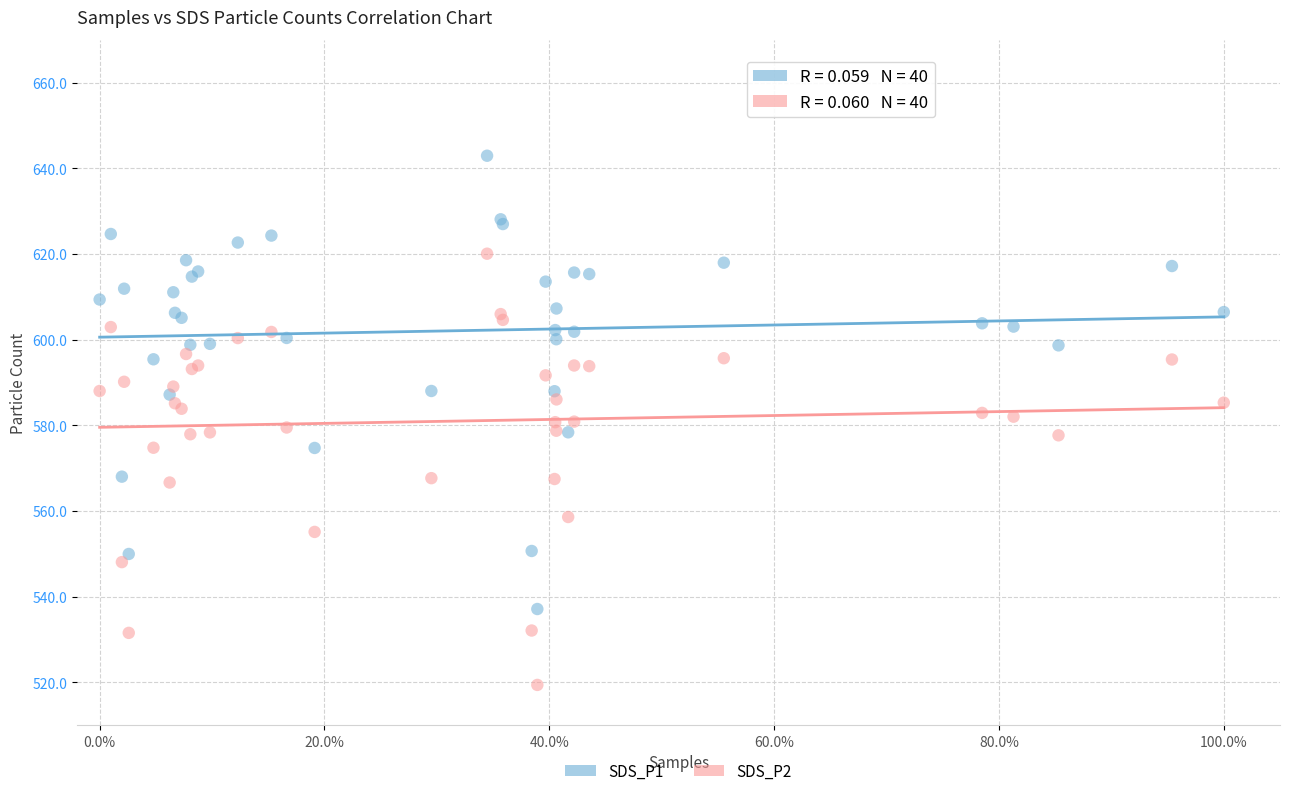

Which series has the widest spread of Y values?

SDS_P1